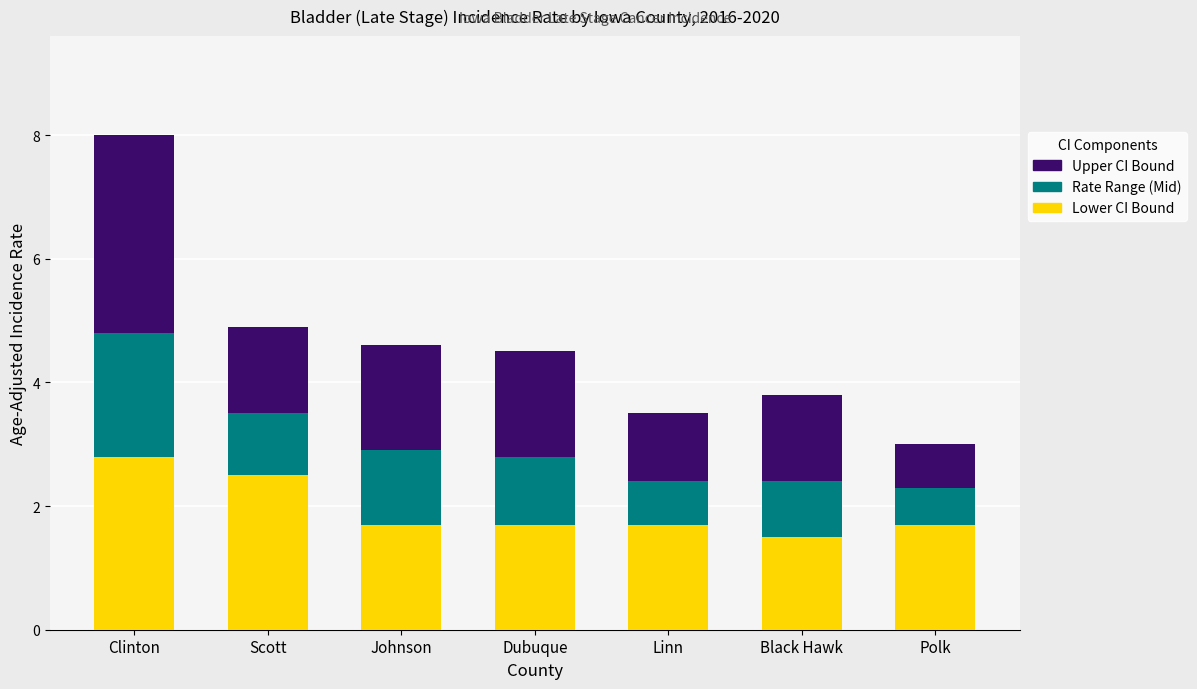

What is the total value across all series at Scott?

4.9